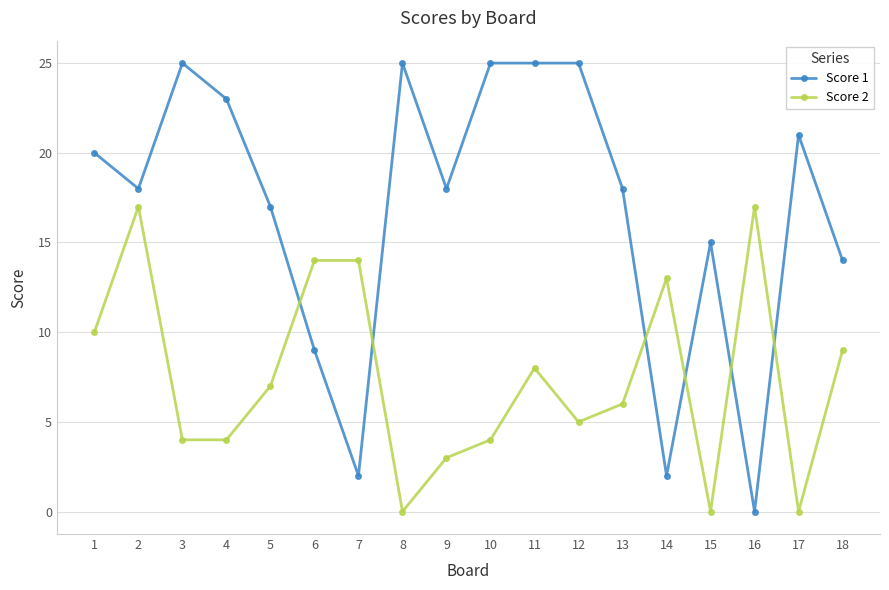

What is the maximum value for Score 1?

25